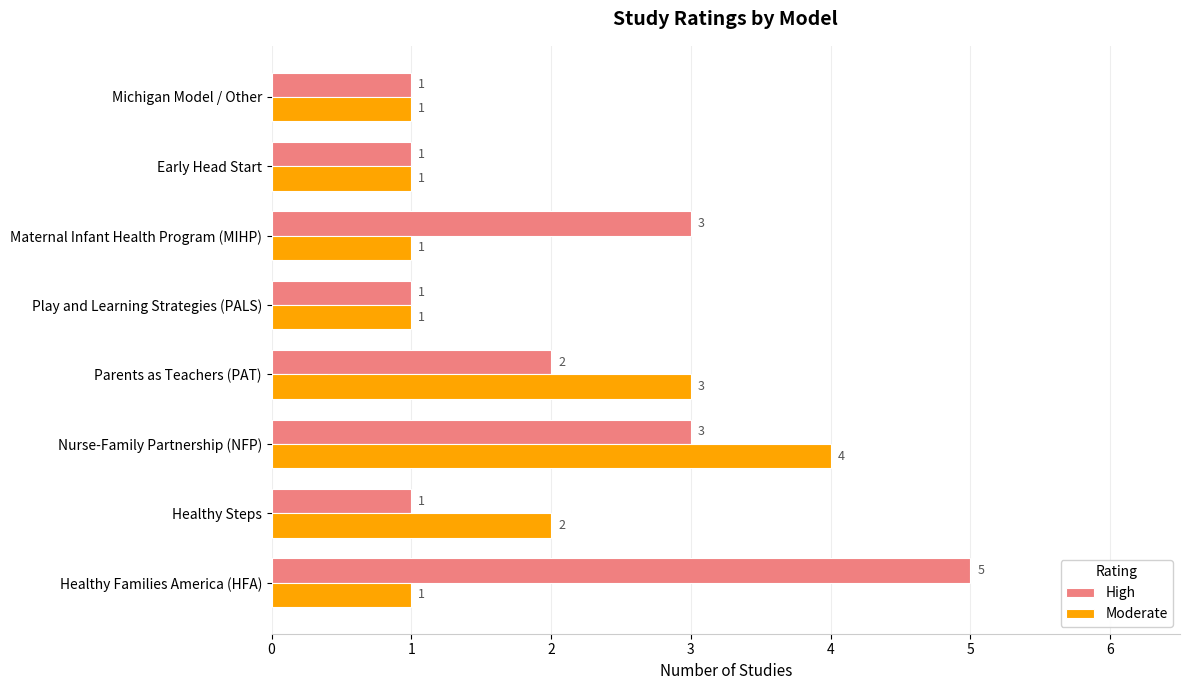

What is the sum of all High values?

17